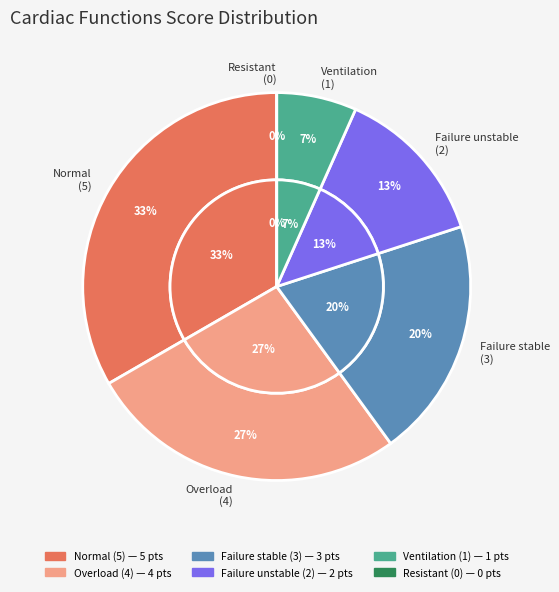

How many slices are in this pie chart?

6